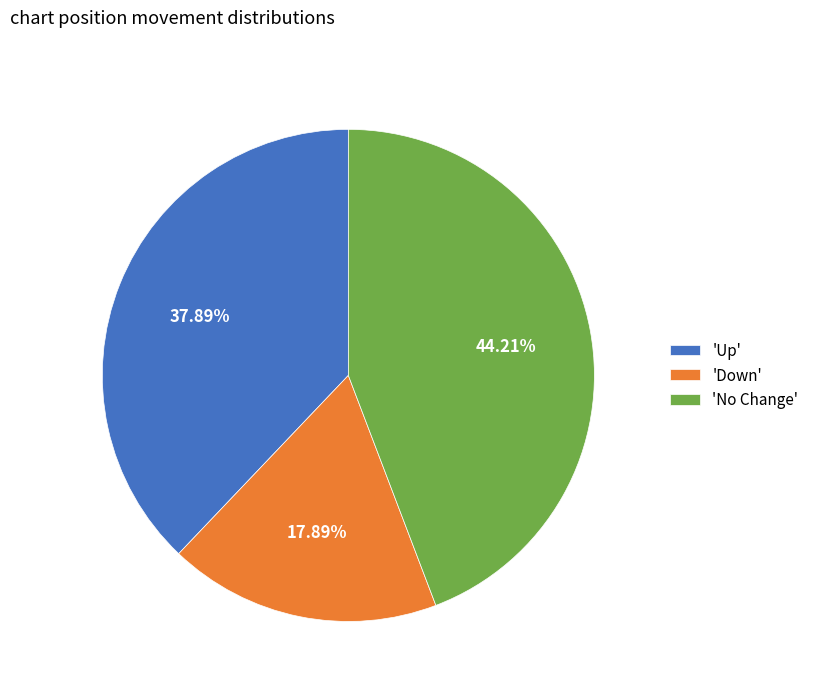

Combined, do 'Up' and 'Down' account for over 50%?

Yes